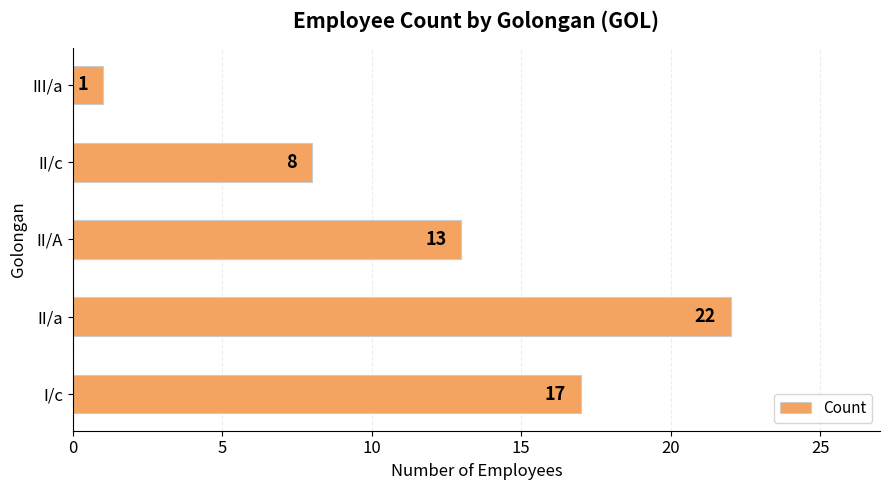

What is the difference between the maximum and minimum values?

21